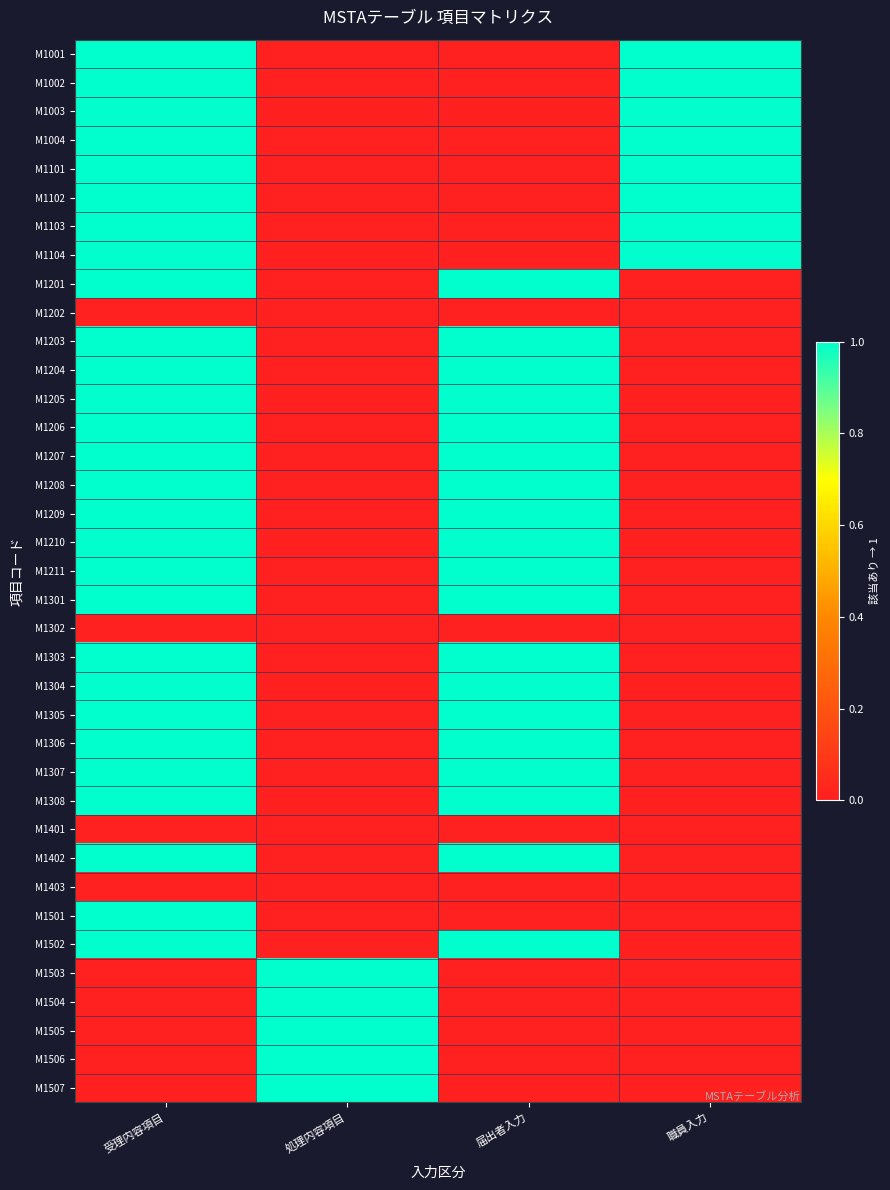

At how many categories does at least one series exceed 0?

4